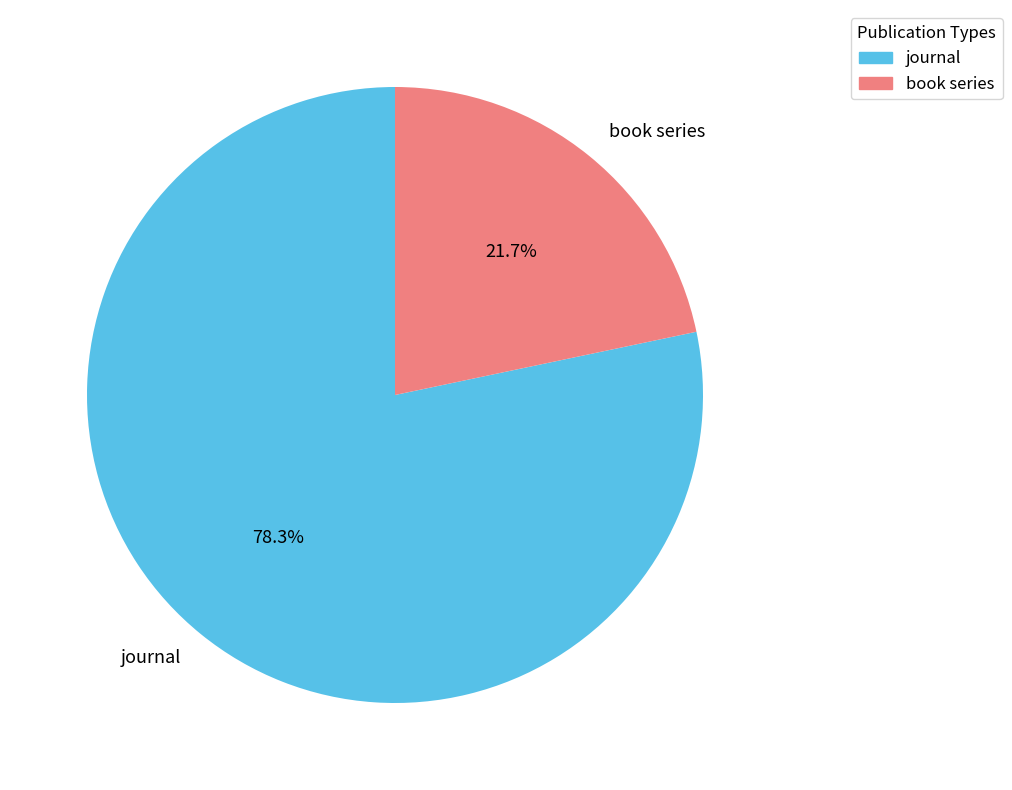

What percentage is the book series slice, to the nearest percent?

22%